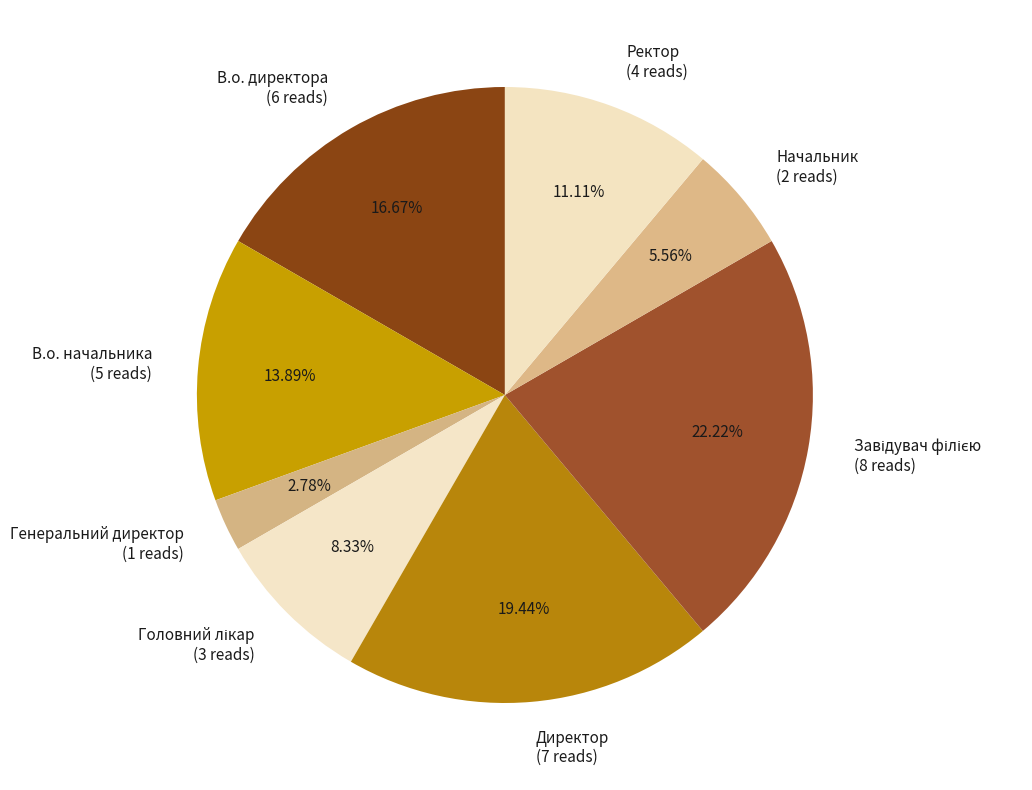

How many slices are in this pie chart?

8